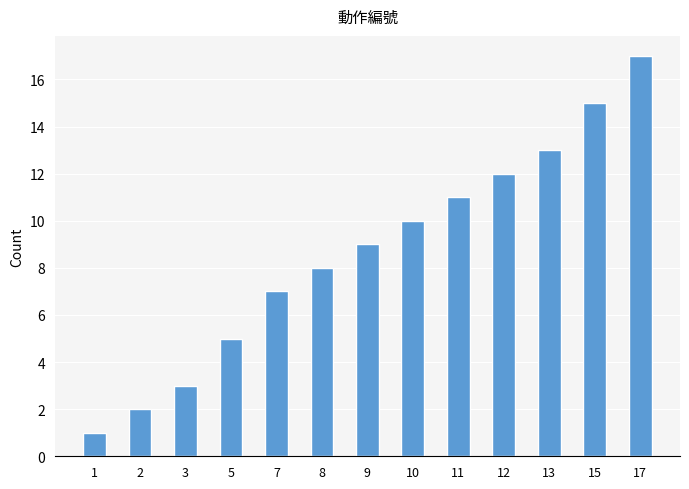

Does the chart contain any negative values?

No